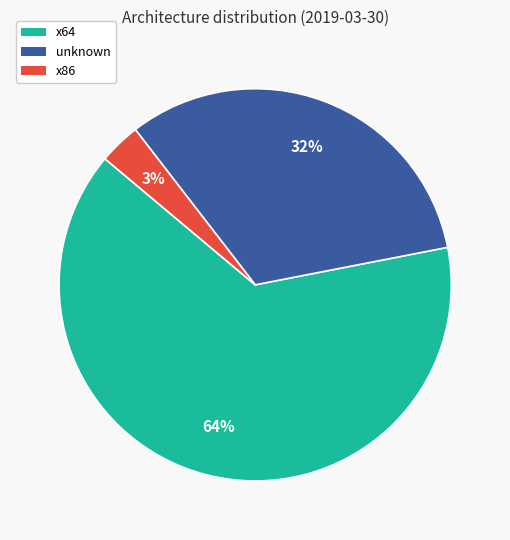

Which slice is the largest?

x64